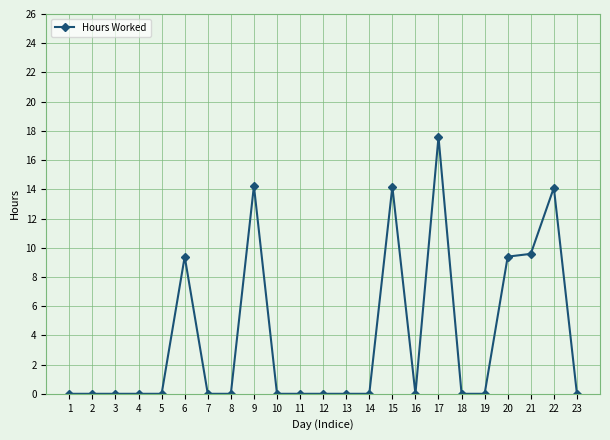

How many distinct data groups are displayed?

1